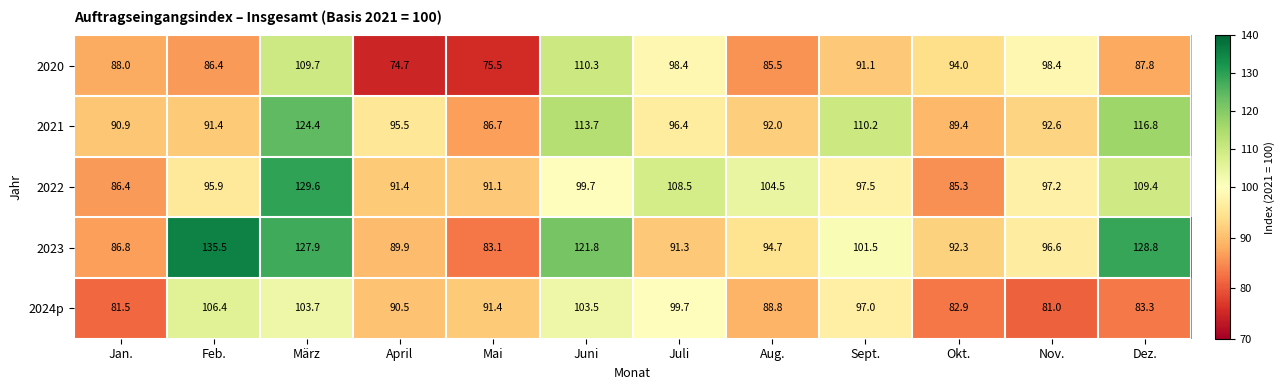

True or false: 2023 has a value of 163.5 at Aug..

False